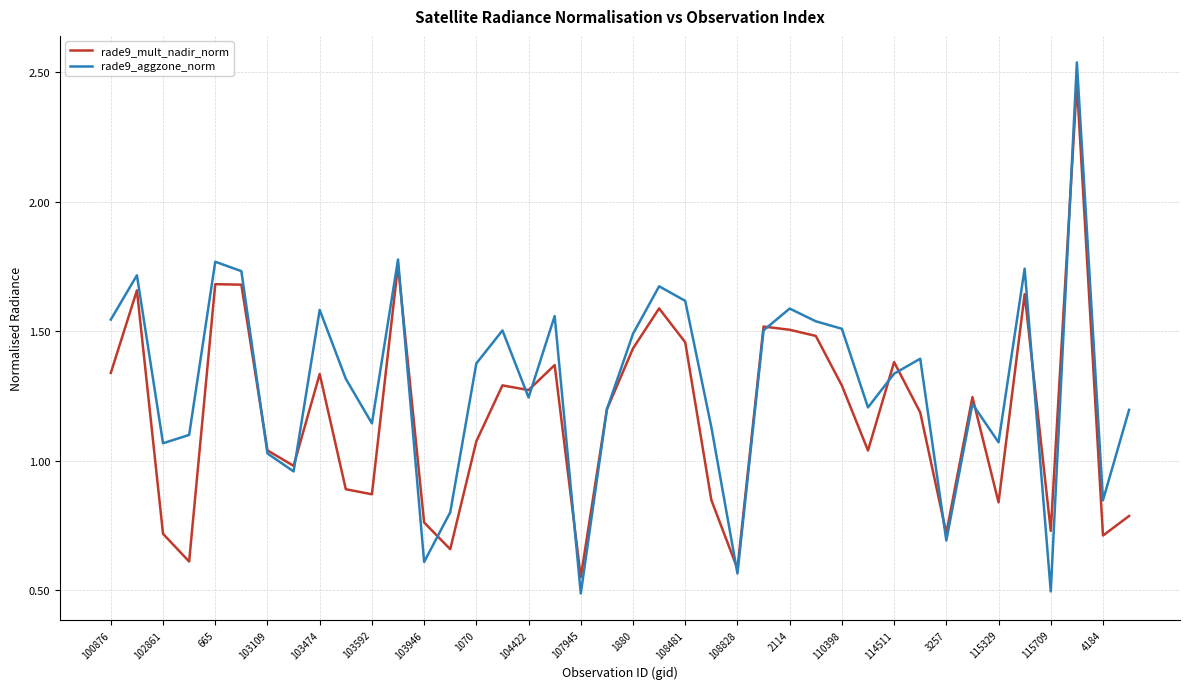

Which series has the largest range (max minus min)?

rade9_aggzone_norm